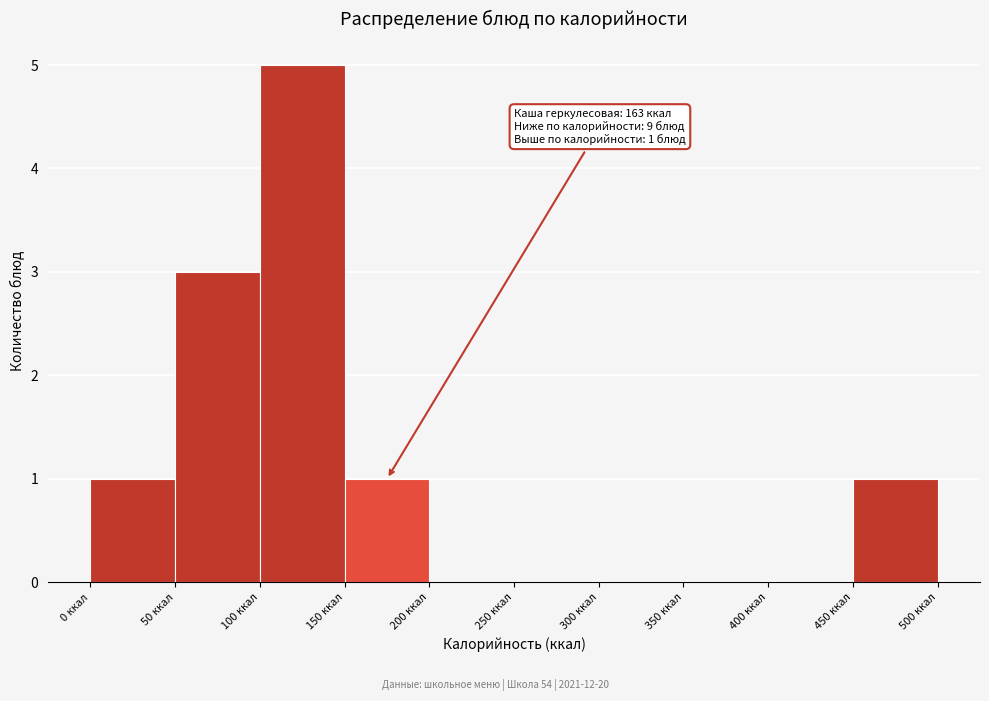

Which range on the x-axis has the tallest bar?

100 to 150